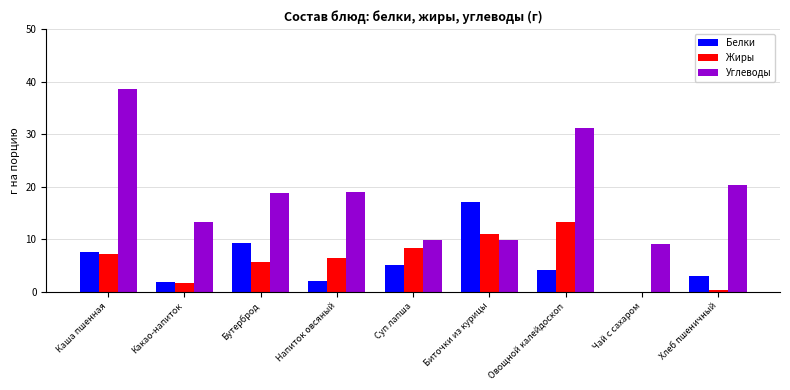

Where does the Углеводы series first go above 18?

Каша пшенная